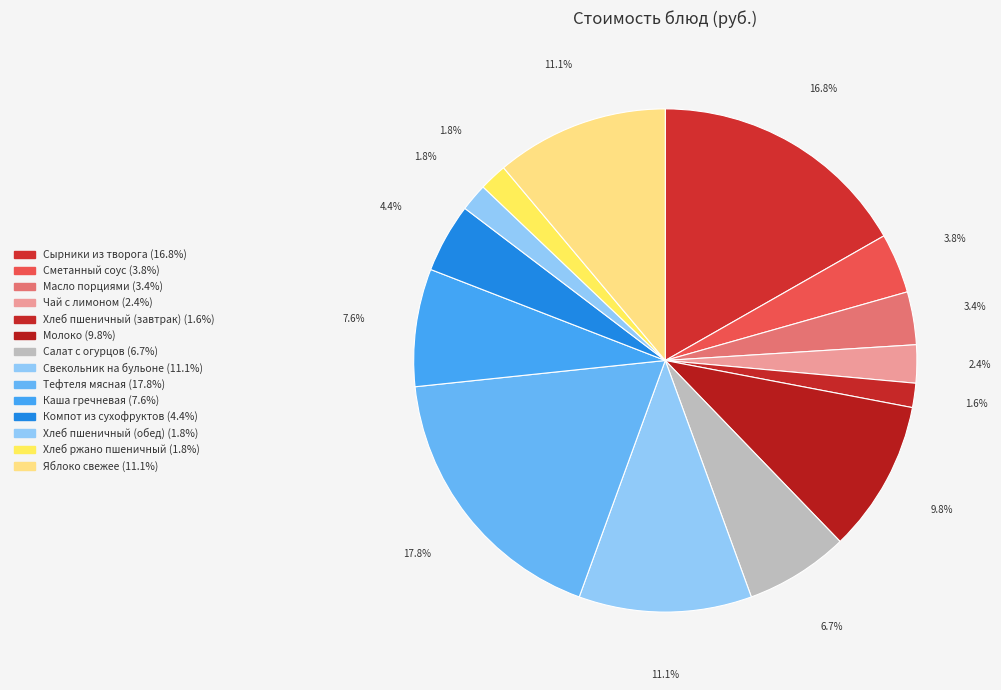

How much of the chart is everything except Свекольник на бульоне?

88.9%